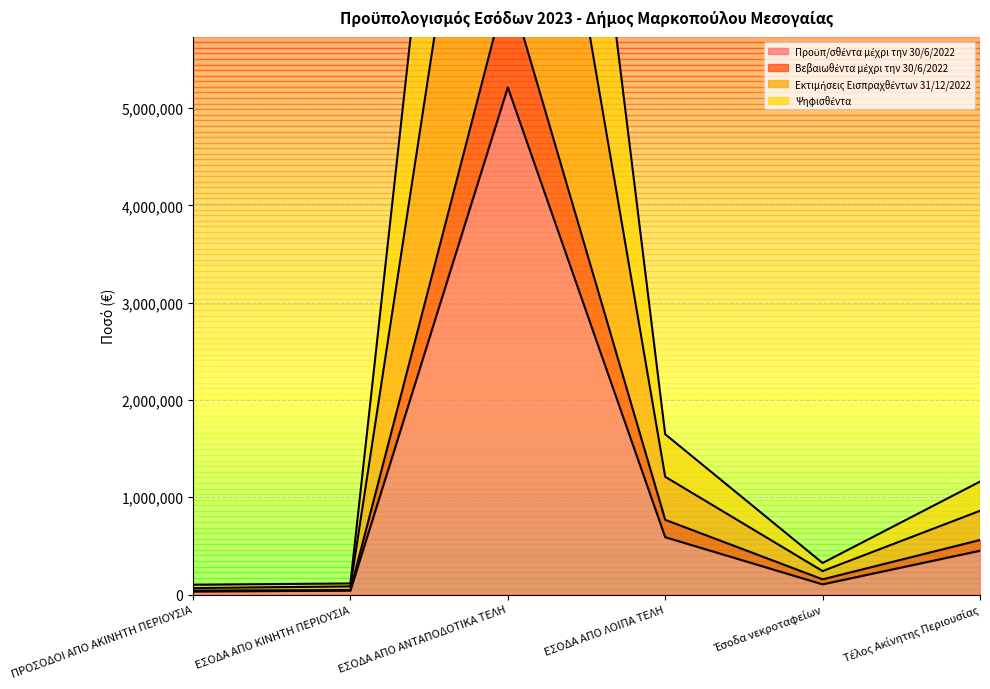

Which category has the lowest value across all series?

ΠΡΟΣΟΔΟΙ ΑΠΟ ΑΚΙΝΗΤΗ ΠΕΡΙΟΥΣΙΑ